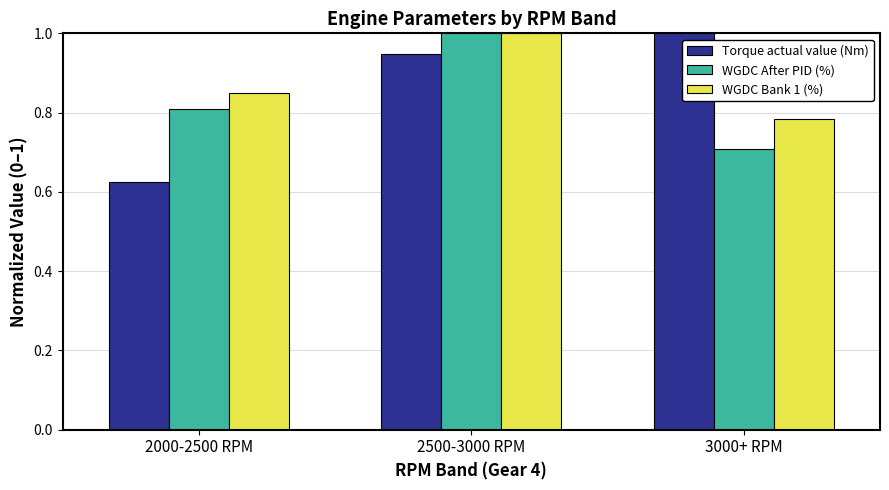

How many distinct data groups are displayed?

3